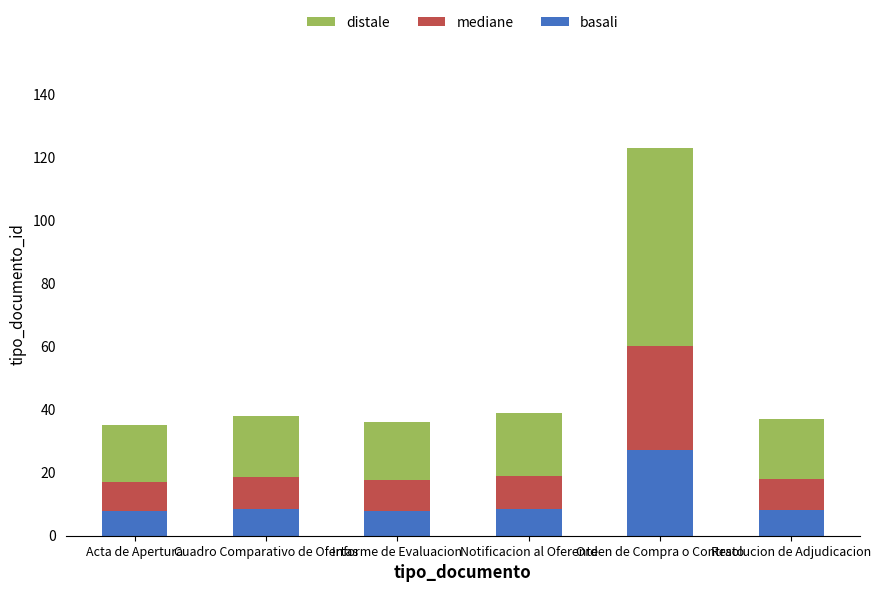

True or false: basali has a value of 36.4 at Orden de Compra o Contrato.

False